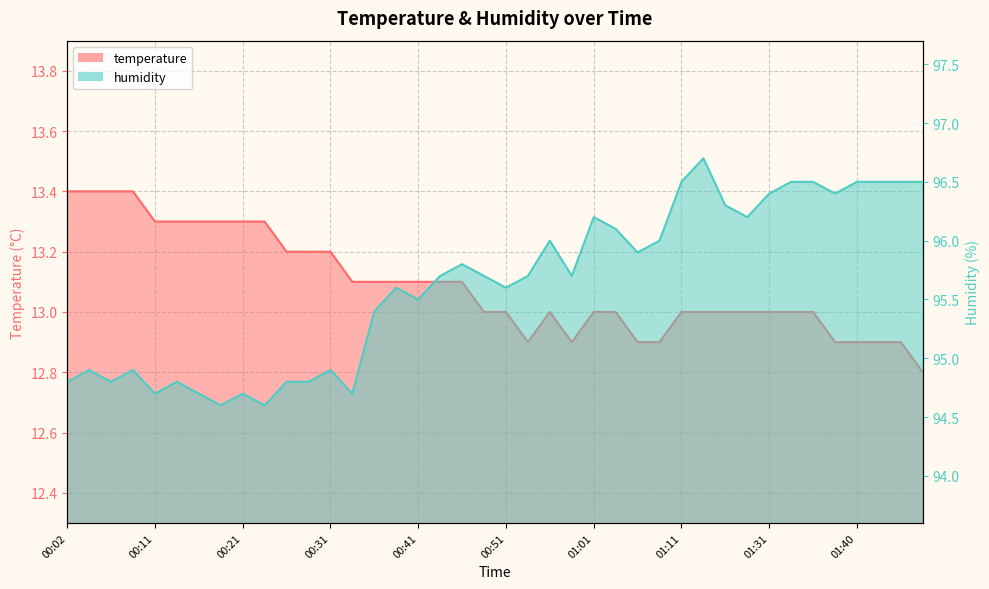

Where is the first local maximum for temperature?

00:56